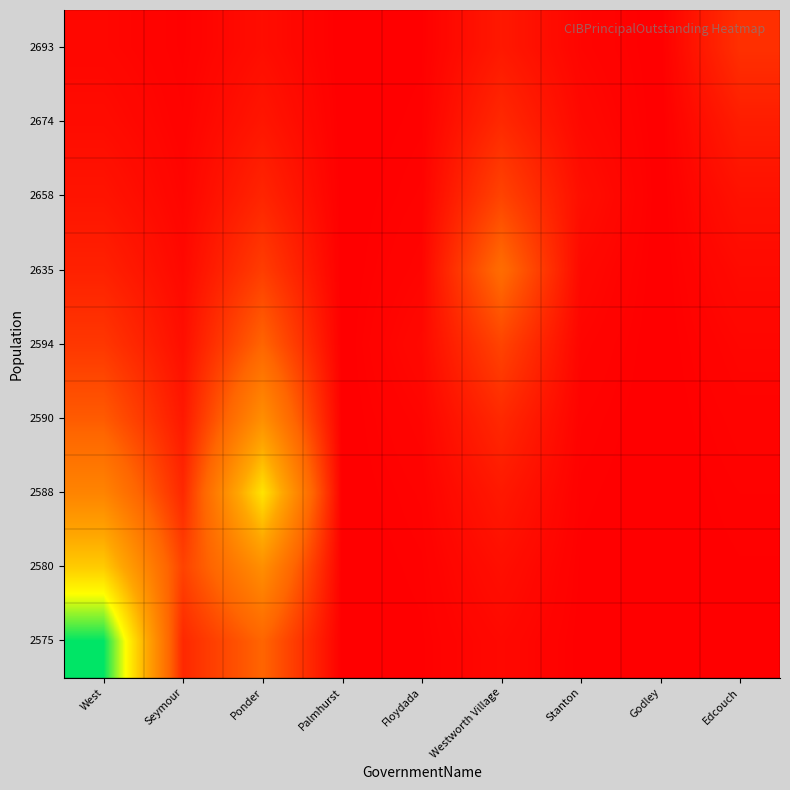

Reading left to right, what are all the values shown in this chart?

2575: West=23820000.0	Seymour=2351519.4	Ponder=5911086.9	Palmhurst=0.0	Floydada=74434.4	Westworth Village=535933.0	Stanton=43862.4	Godley=0.0	Edcouch=51609.2
2580: West=14447560.3	Seymour=3877000.0	Ponder=9745734.6	Palmhurst=0.0	Floydada=122721.6	Westworth Village=883604.1	Stanton=72316.9	Godley=0.0	Edcouch=85089.2
2588: West=8762888.3	Seymour=2351519.4	Ponder=16068000.0	Palmhurst=0.0	Floydada=202333.7	Westworth Village=1456816.8	Stanton=119230.4	Godley=0.0	Edcouch=140288.4
2590: West=5314960.4	Seymour=1426268.6	Ponder=9745734.6	Palmhurst=0.0	Floydada=333591.9	Westworth Village=2401884.9	Stanton=196577.7	Godley=0.0	Edcouch=231296.4
2594: West=3223686.4	Seymour=865075.6	Ponder=5911086.9	Palmhurst=0.0	Floydada=550000.0	Westworth Village=3960038.7	Stanton=324101.8	Godley=0.0	Edcouch=381343.4
2635: West=1955264.7	Seymour=524694.9	Ponder=3585255.4	Palmhurst=0.0	Floydada=333591.9	Westworth Village=6529000.0	Stanton=534353.5	Godley=0.0	Edcouch=628728.9
2658: West=1185928.0	Seymour=318243.5	Ponder=2174567.3	Palmhurst=0.0	Floydada=202333.7	Westworth Village=3960038.7	Stanton=881000.0	Godley=0.0	Edcouch=1036598.7
2674: West=719301.7	Seymour=193024.5	Ponder=1318941.8	Palmhurst=0.0	Floydada=122721.6	Westworth Village=2401884.9	Stanton=534353.5	Godley=0.0	Edcouch=1709062.4
2693: West=436278.5	Seymour=117075.3	Ponder=799978.6	Palmhurst=0.0	Floydada=74434.4	Westworth Village=1456816.8	Stanton=324101.8	Godley=0.0	Edcouch=2817767.5